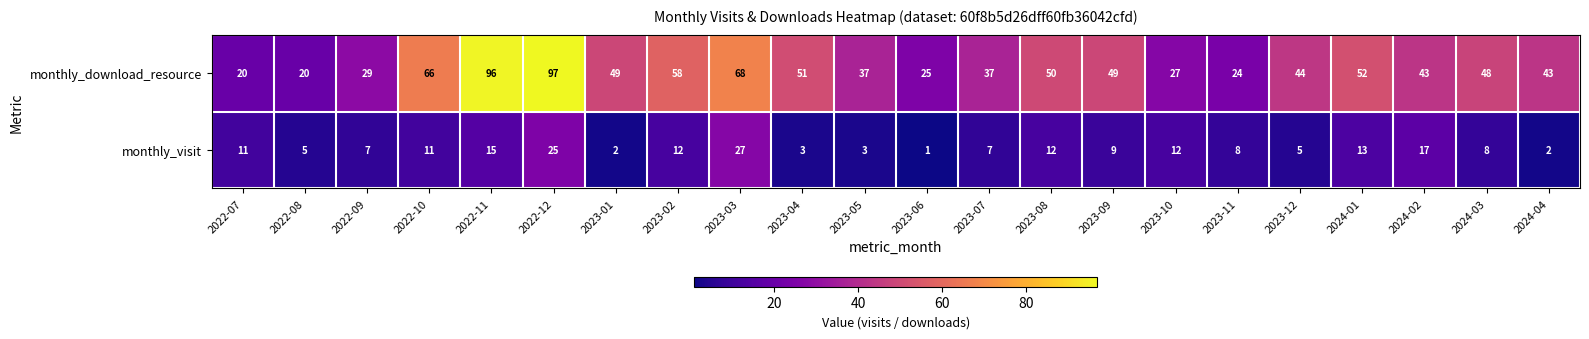

List the series in order of their overall mean, lowest first.

monthly_visit, monthly_download_resource